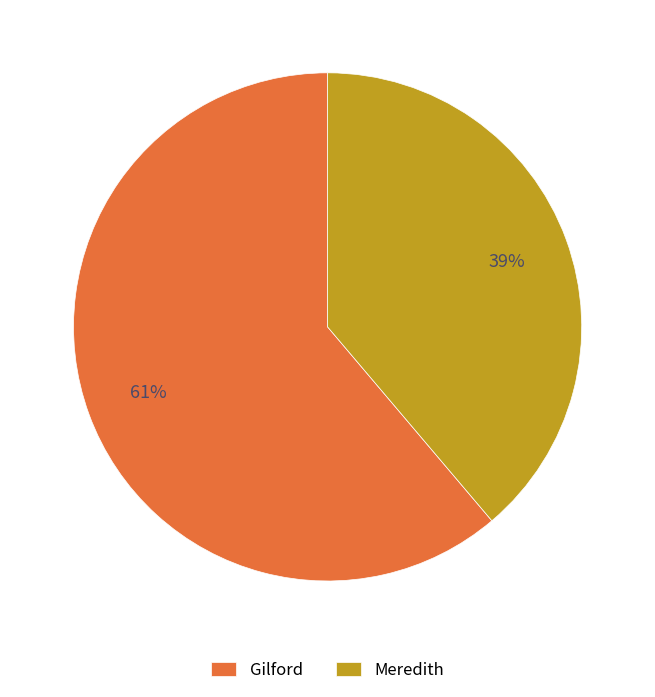

Which slice represents more than half of the pie?

Gilford